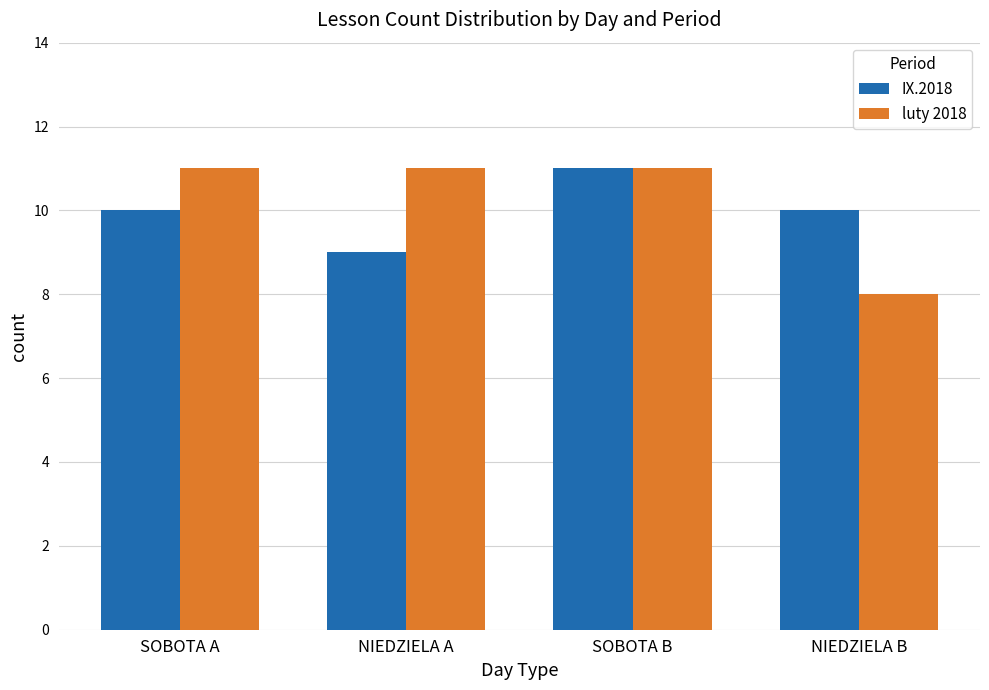

At which category is the sum across all series the highest?

SOBOTA B